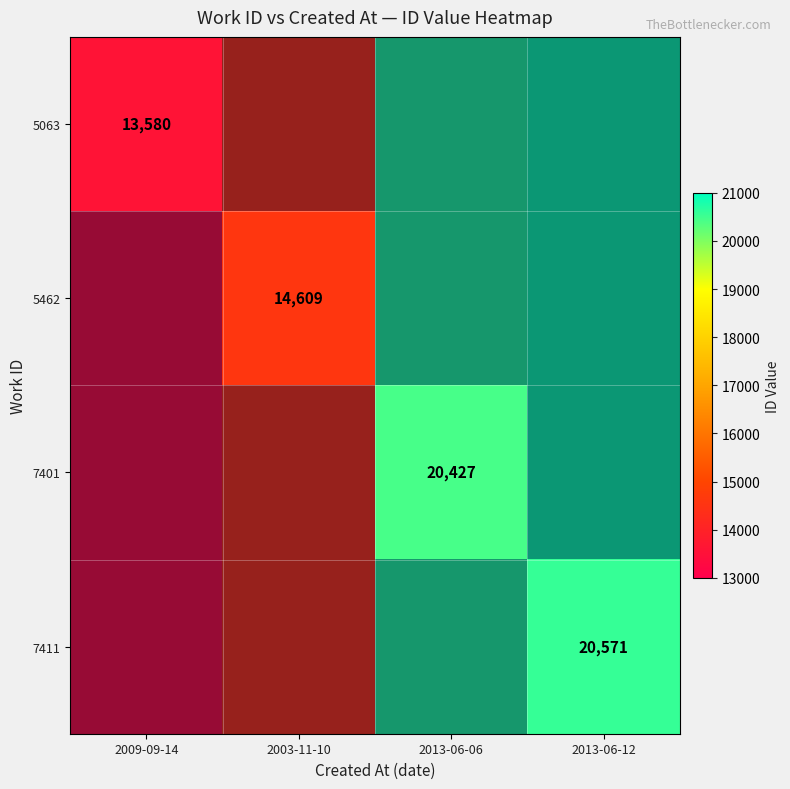

At which label does 5063 reach its minimum?

2009-09-14